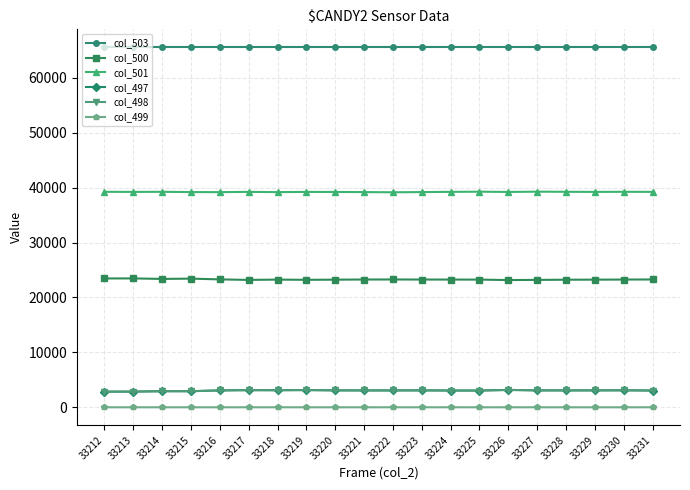

What is the maximum value shown in the chart?

65535